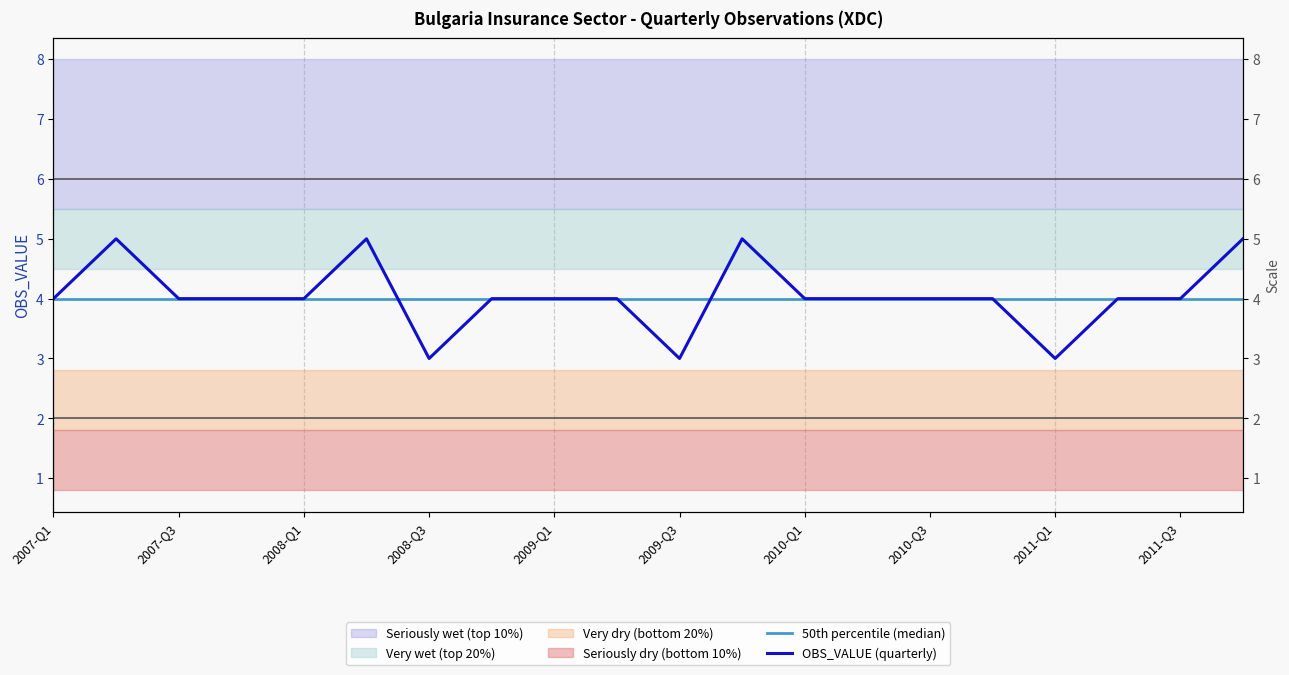

How many series are shown in this chart?

2